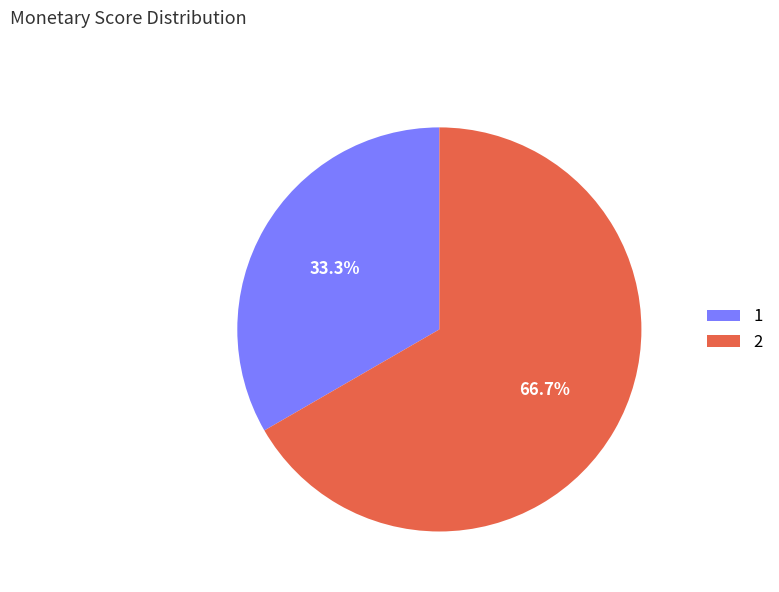

Combined, what portion of the pie is 1 and 2?

100.0%